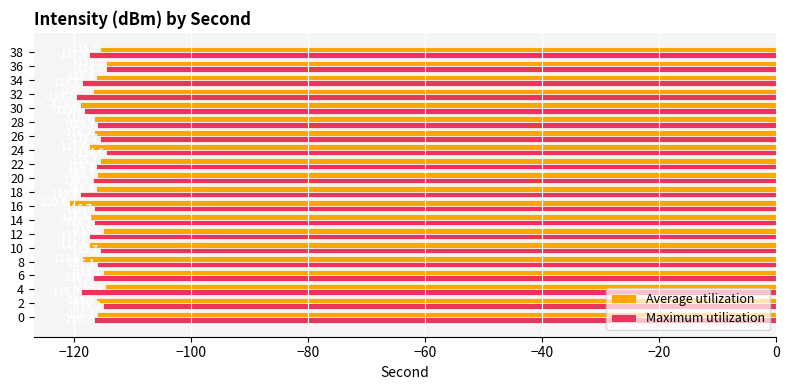

Is the value of Average utilization at 10 greater than the value of Maximum utilization at 36?

No